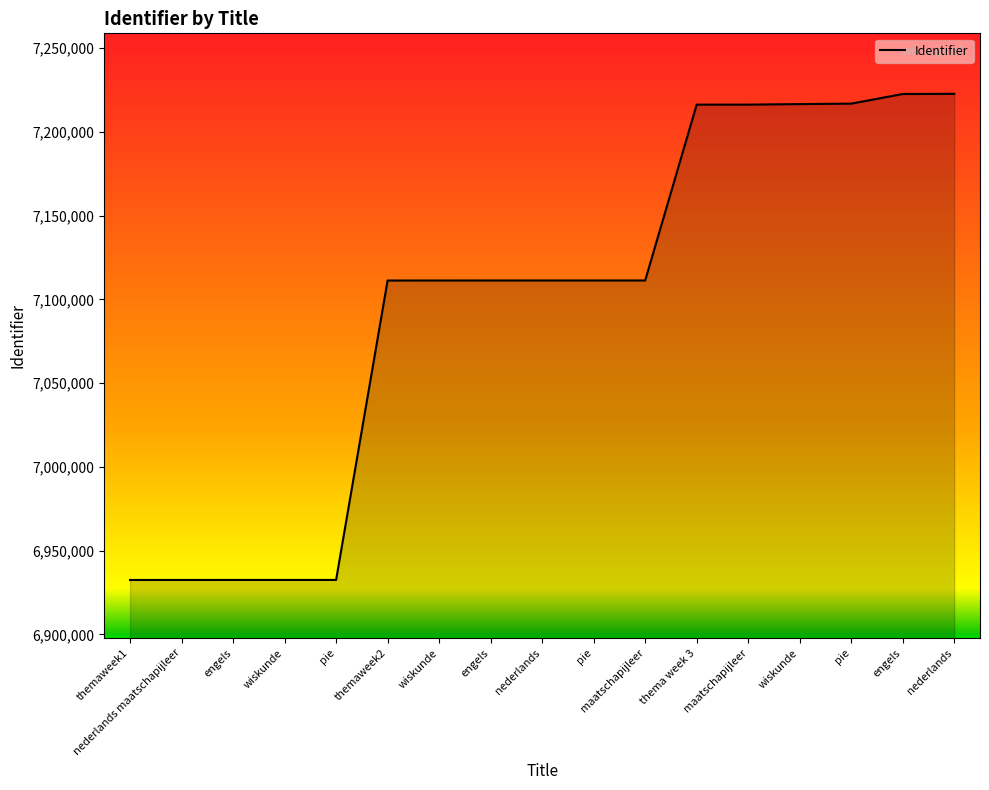

What is the value of the 5th point from the left?

6932555